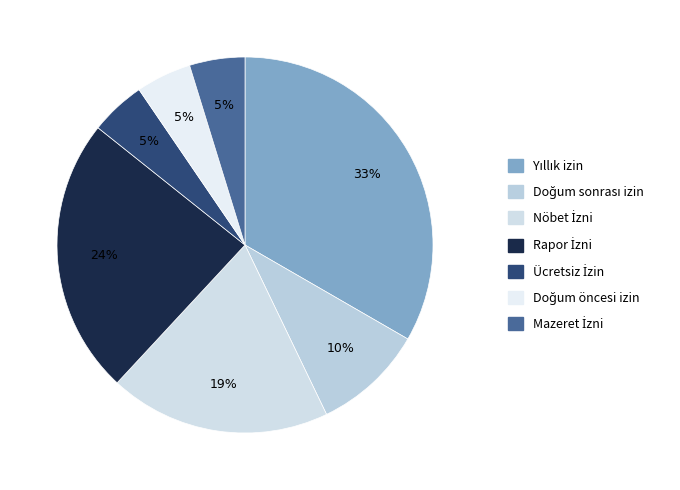

Count the number of slices in the pie.

7